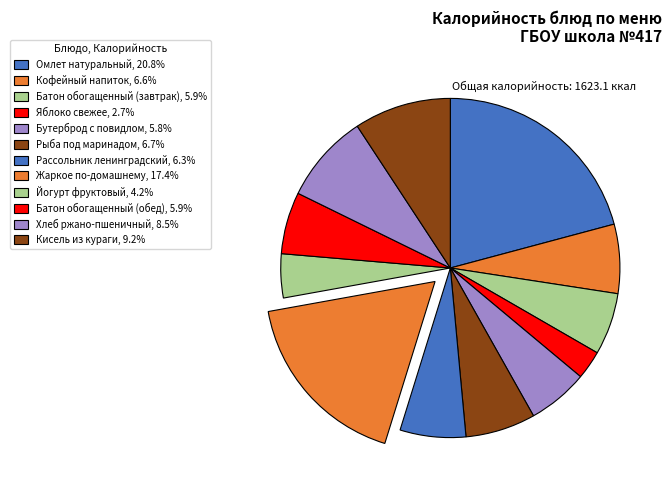

What is the largest slice in the pie chart?

Омлет натуральный